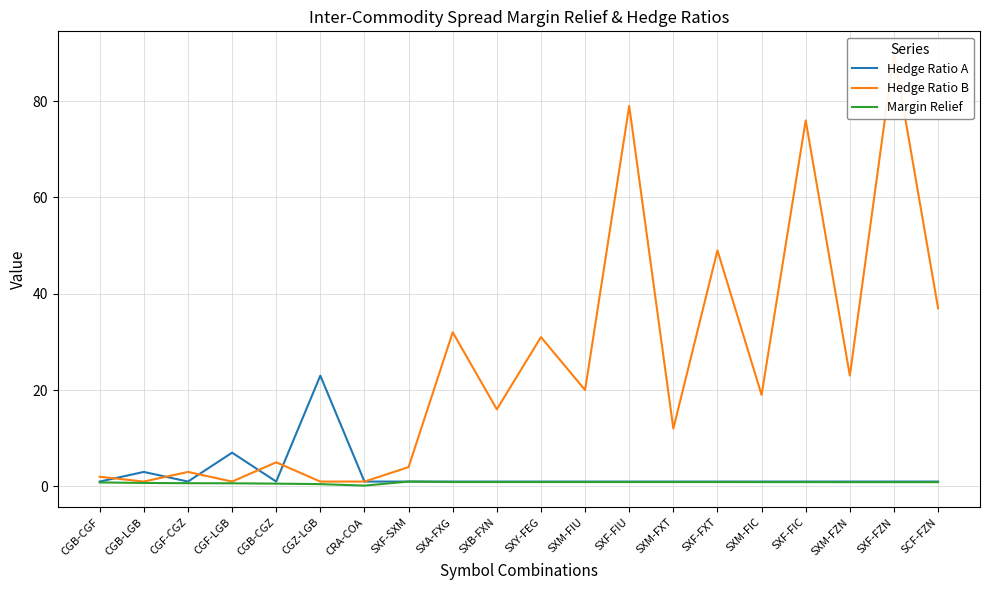

What is the greatest value displayed?

90.0